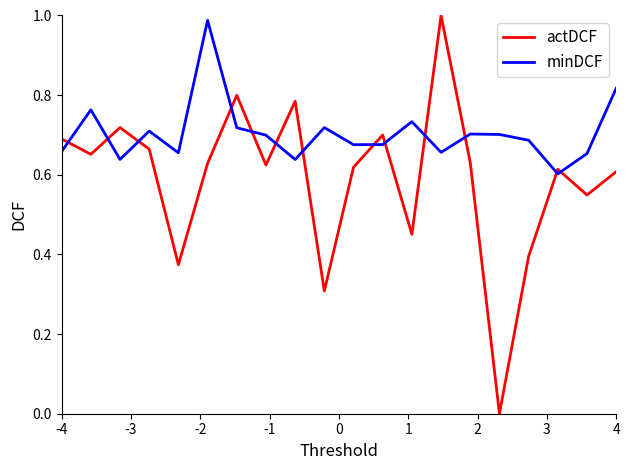

How many distinct data groups are displayed?

2